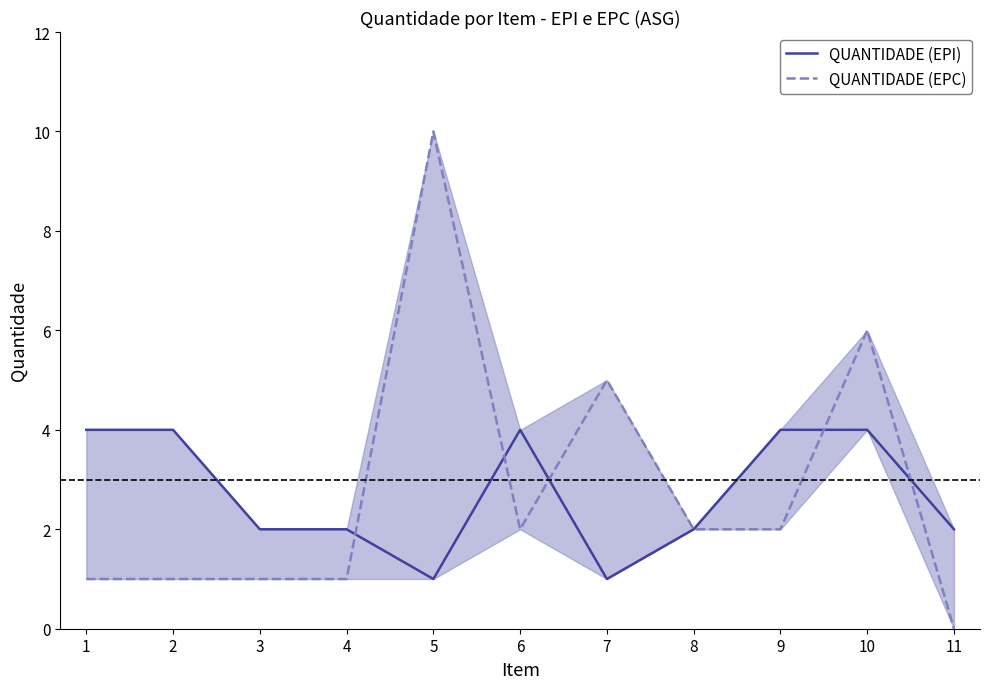

What are all the series names shown in the legend?

QUANTIDADE (EPI), QUANTIDADE (EPC)